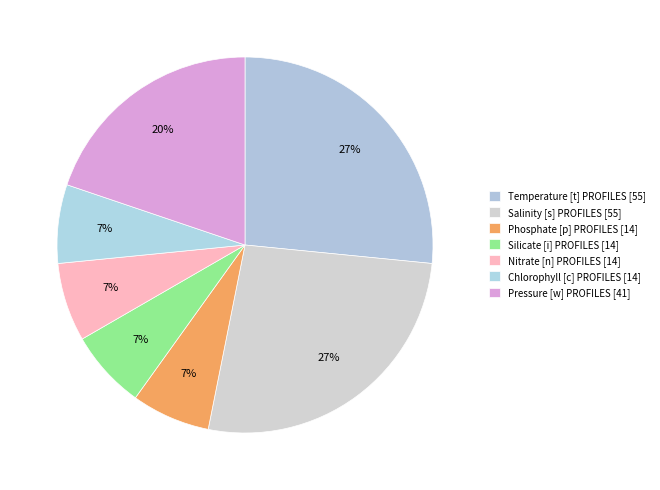

Rank the categories by value from lowest to highest.

Phosphate [p] PROFILES, Silicate [i] PROFILES, Nitrate [n] PROFILES, Chlorophyll [c] PROFILES, Pressure [w] PROFILES, Temperature [t] PROFILES, Salinity [s] PROFILES